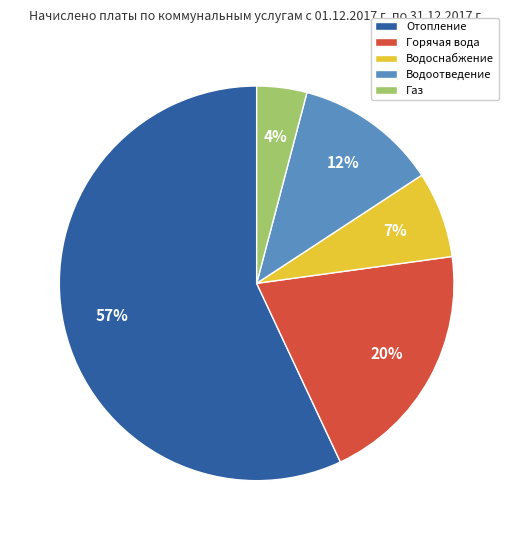

Do Горячая вода and Водоснабжение together represent more than half of the pie?

No